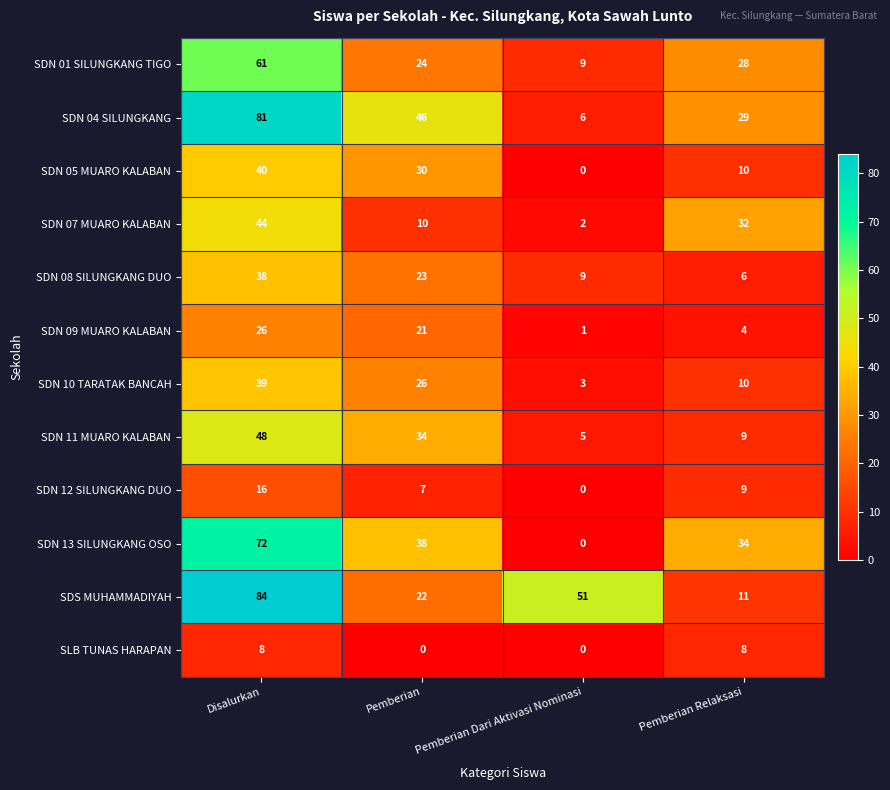

At which category is the sum across all series the highest?

Disalurkan